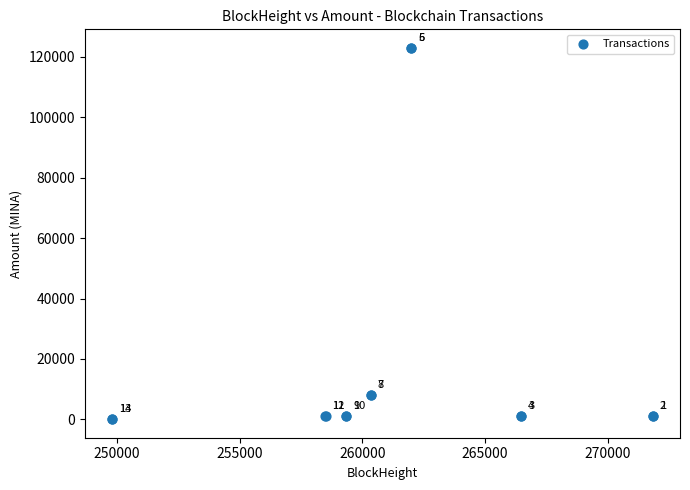

What Y value in the scatter plot is closest to 61492?

8000.0